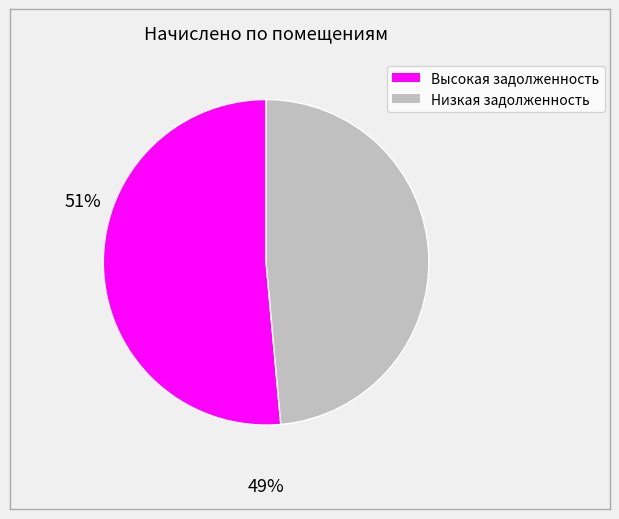

Does any single category account for the majority?

Yes